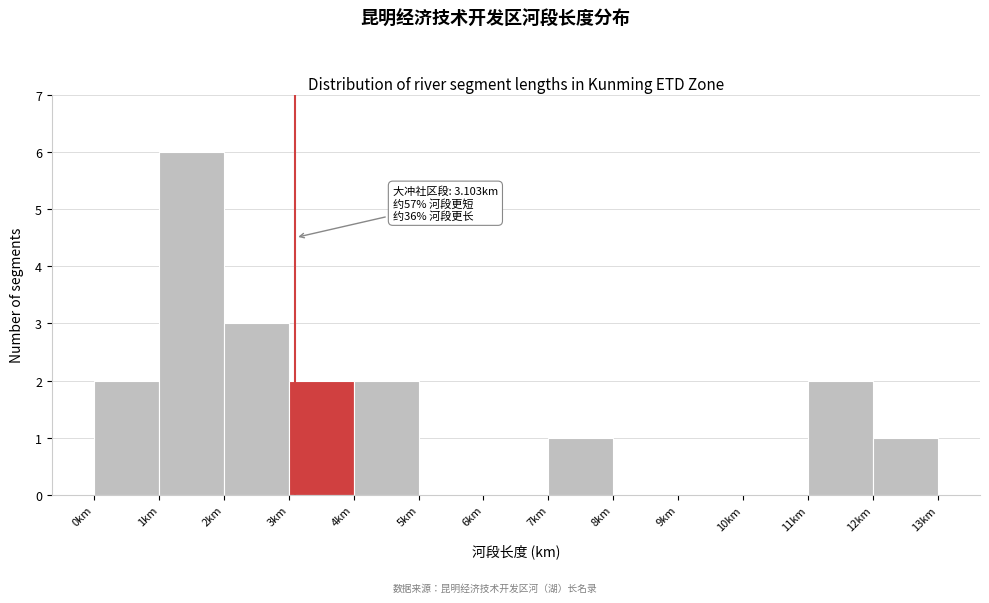

Which range on the x-axis has the tallest bar?

1 to 2